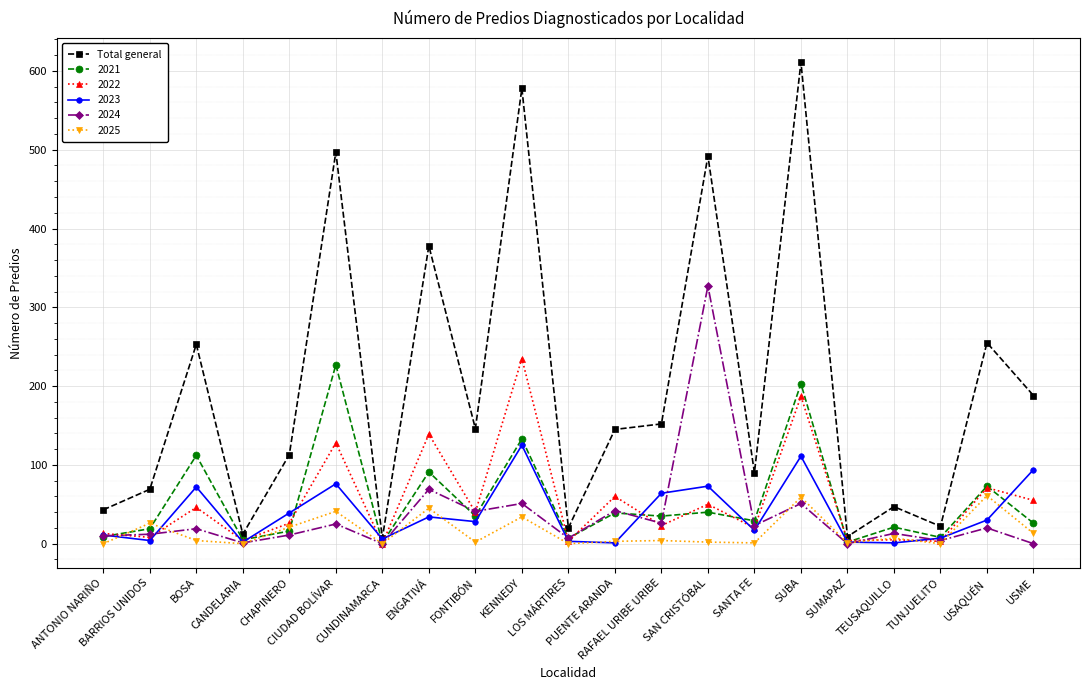

How many lines are shown in the chart?

6